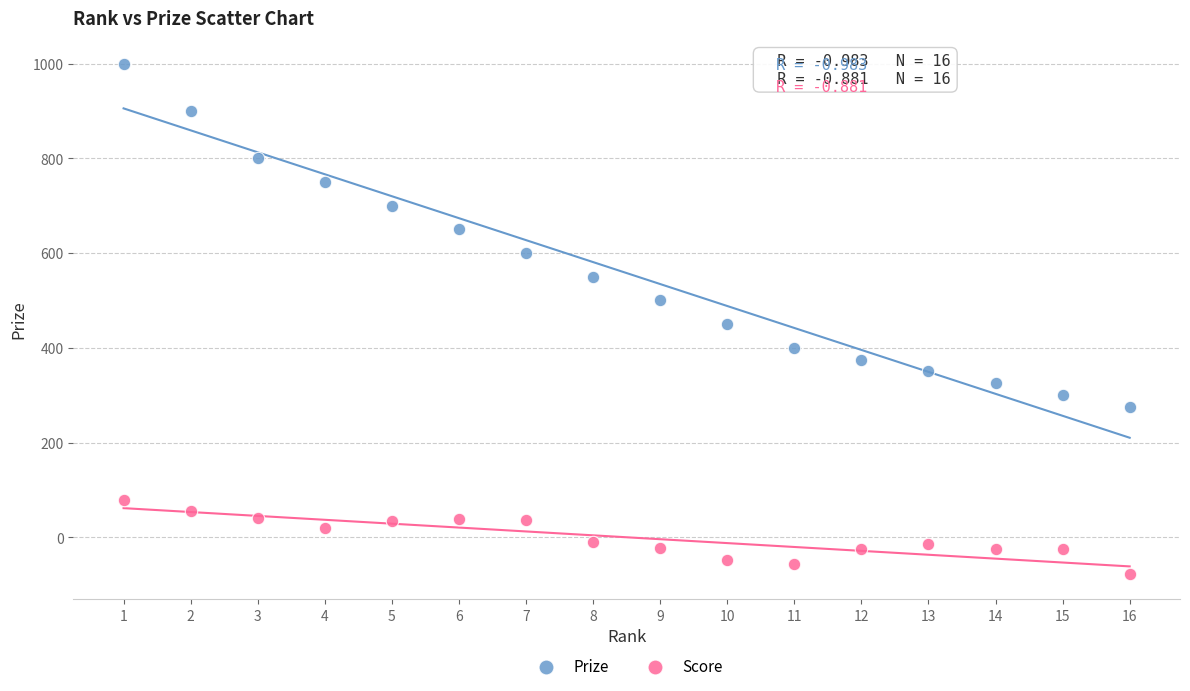

Which series has the widest spread of Y values?

Prize